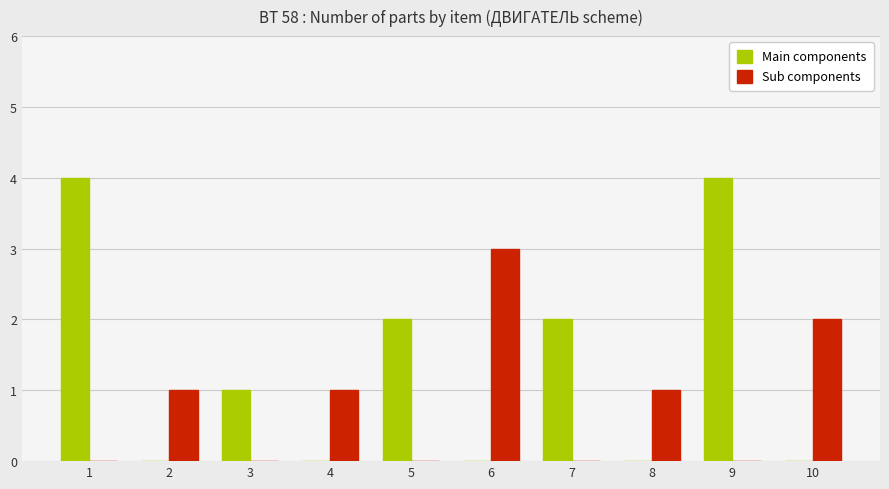

Is it true that Sub components equals 0 at 2?

False